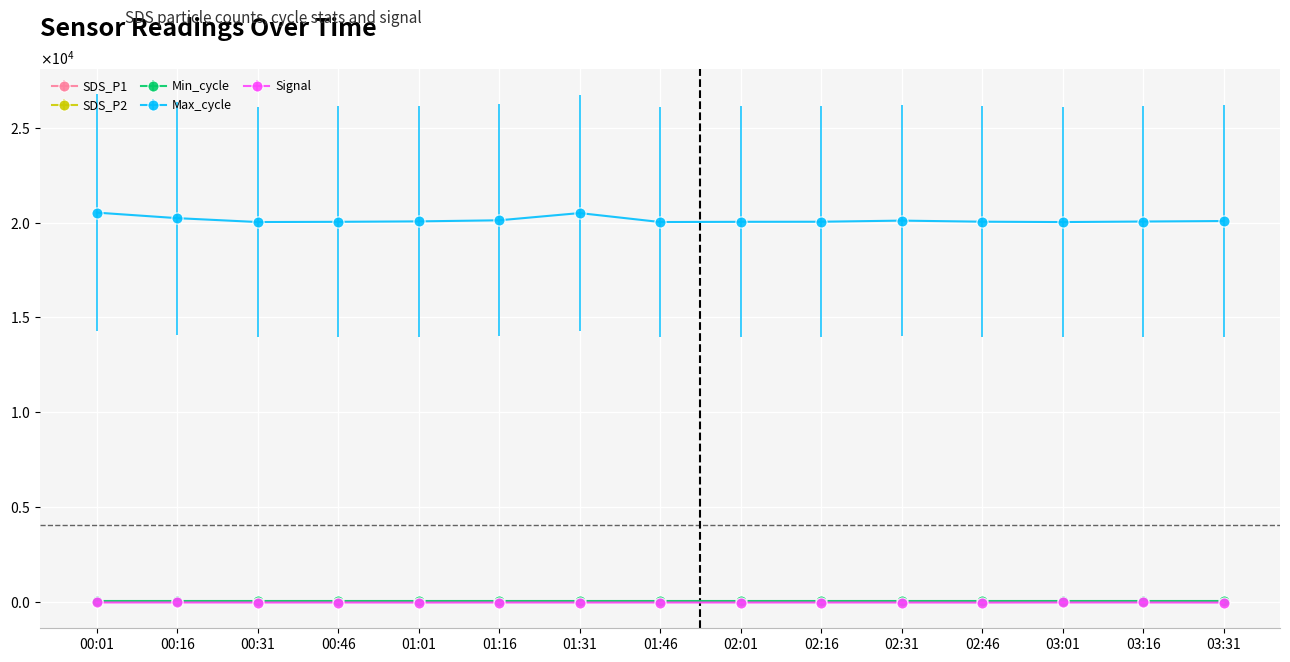

What is the label of the 4th point from the right?

02:46